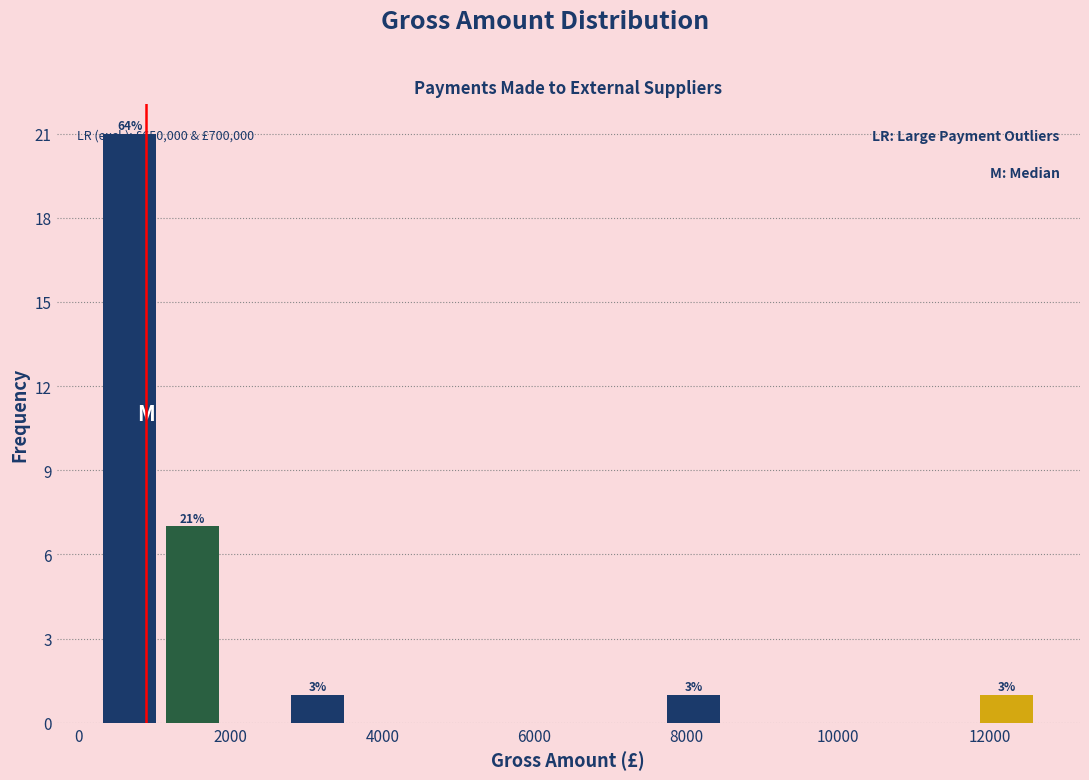

Over which range of the x-axis is the bar tallest?

200 to 1000